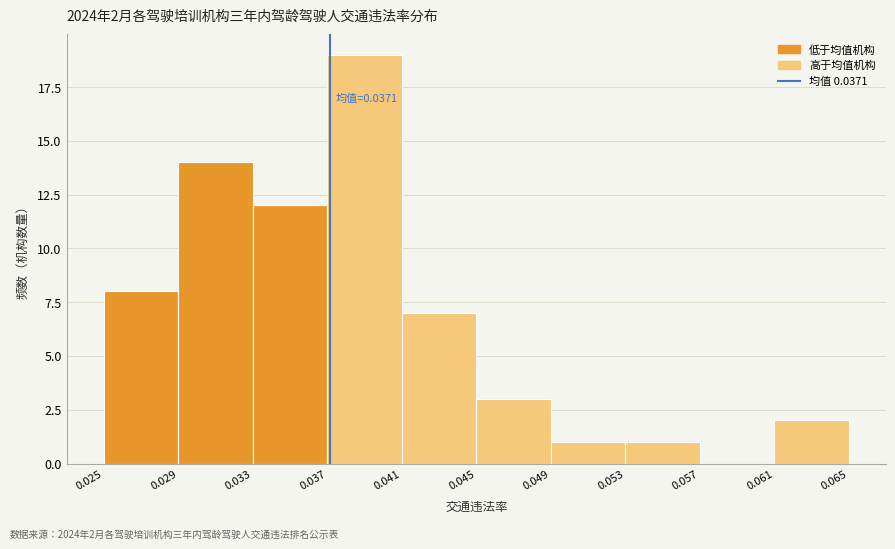

Over which range of the x-axis is the bar tallest?

0.037 to 0.041